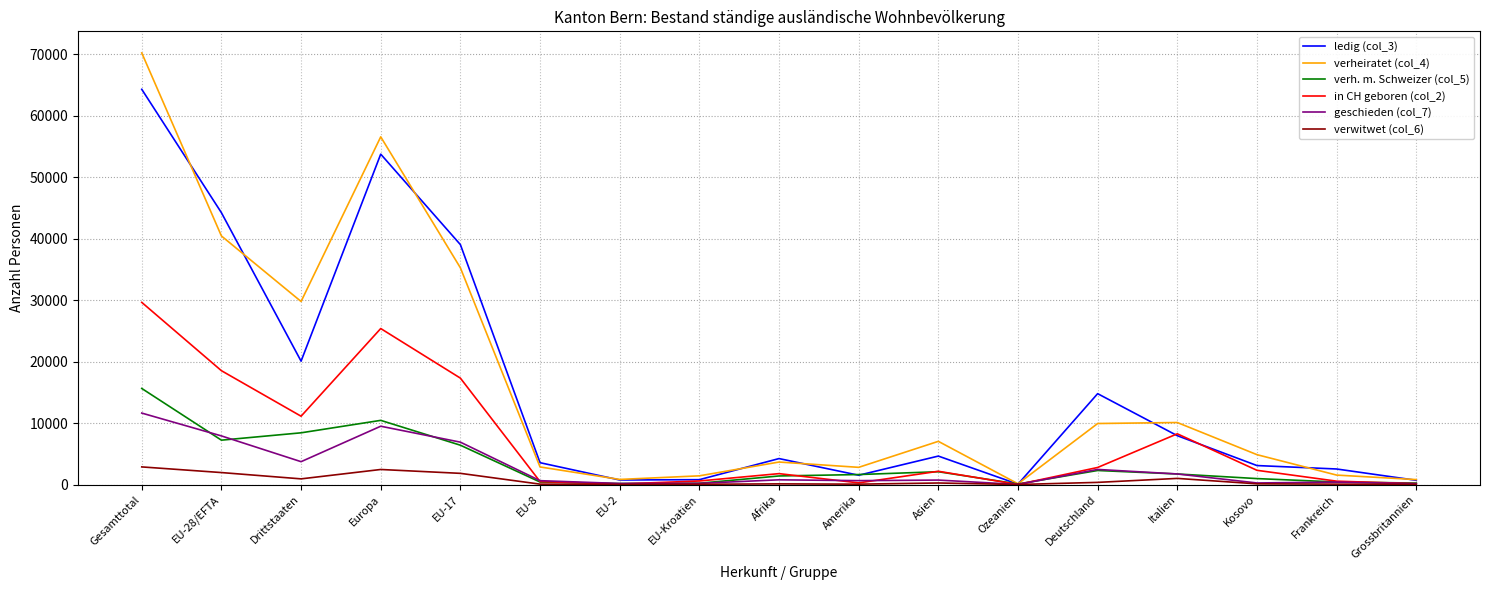

List the series in order of their peak value, lowest first.

verwitwet (col_6), geschieden (col_7), verh. m. Schweizer (col_5), in CH geboren (col_2), ledig (col_3), verheiratet (col_4)